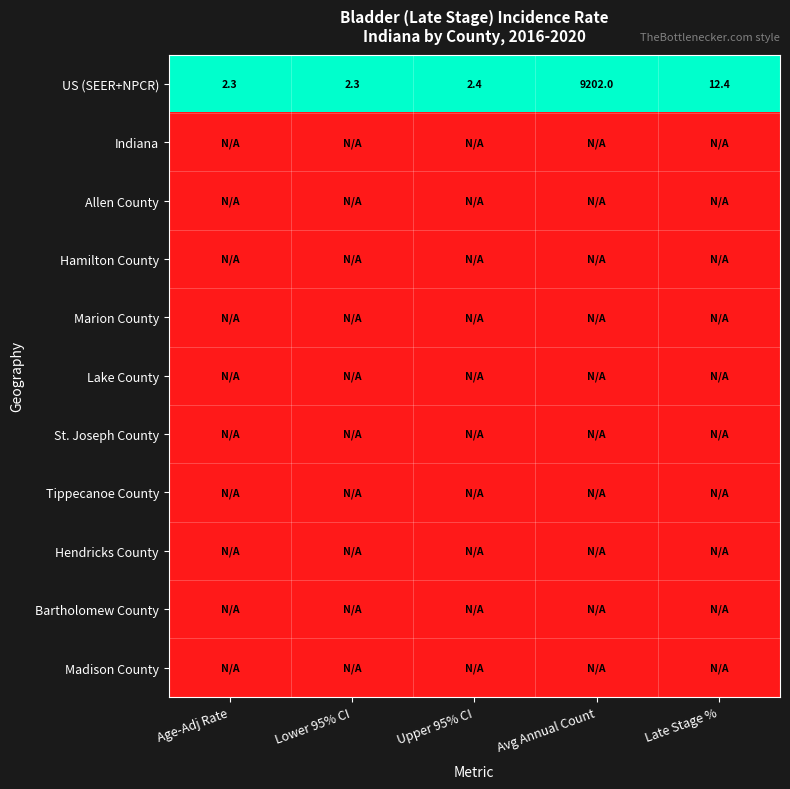

How many data points does each series have?

5